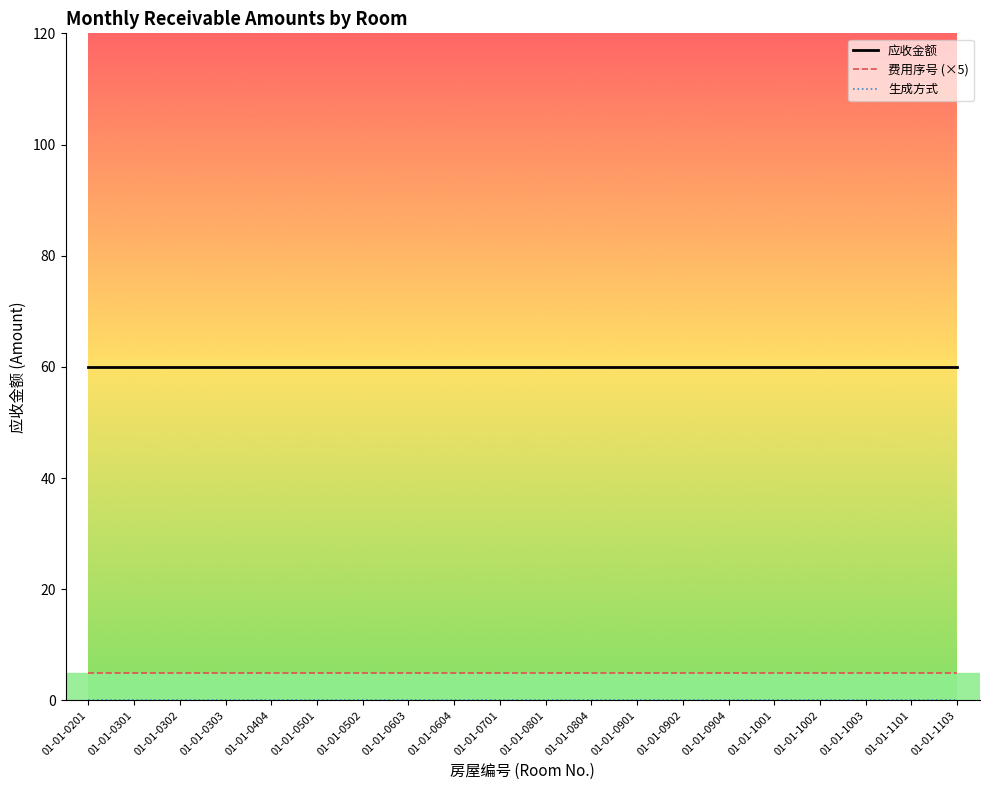

True or false: 应收金额 and 费用序号 (×5) intersect in this chart.

False